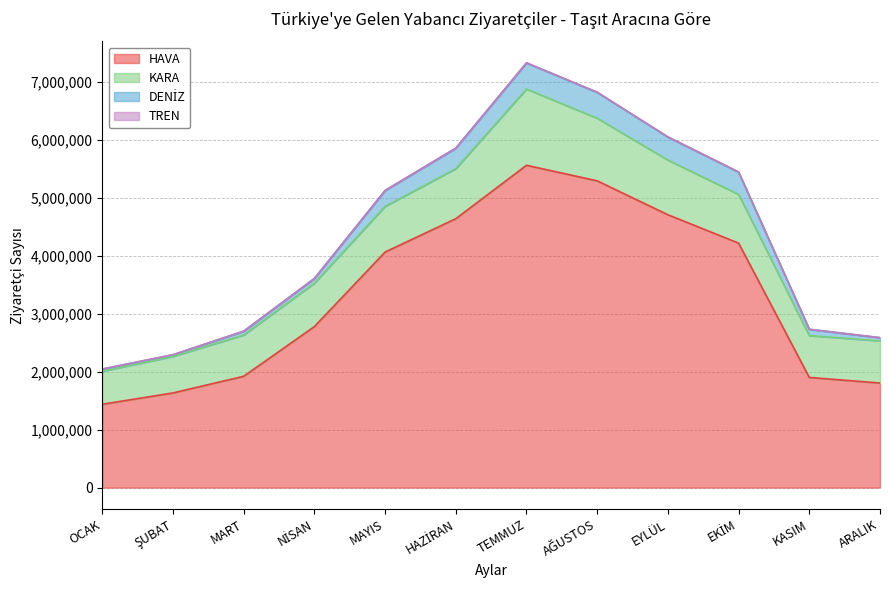

How many data points does each series have?

12